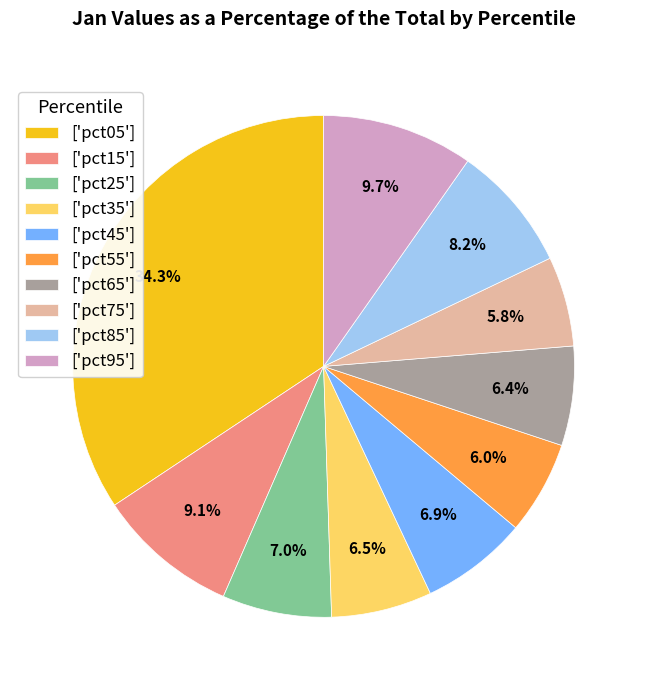

Which slice is the largest?

['pct05']